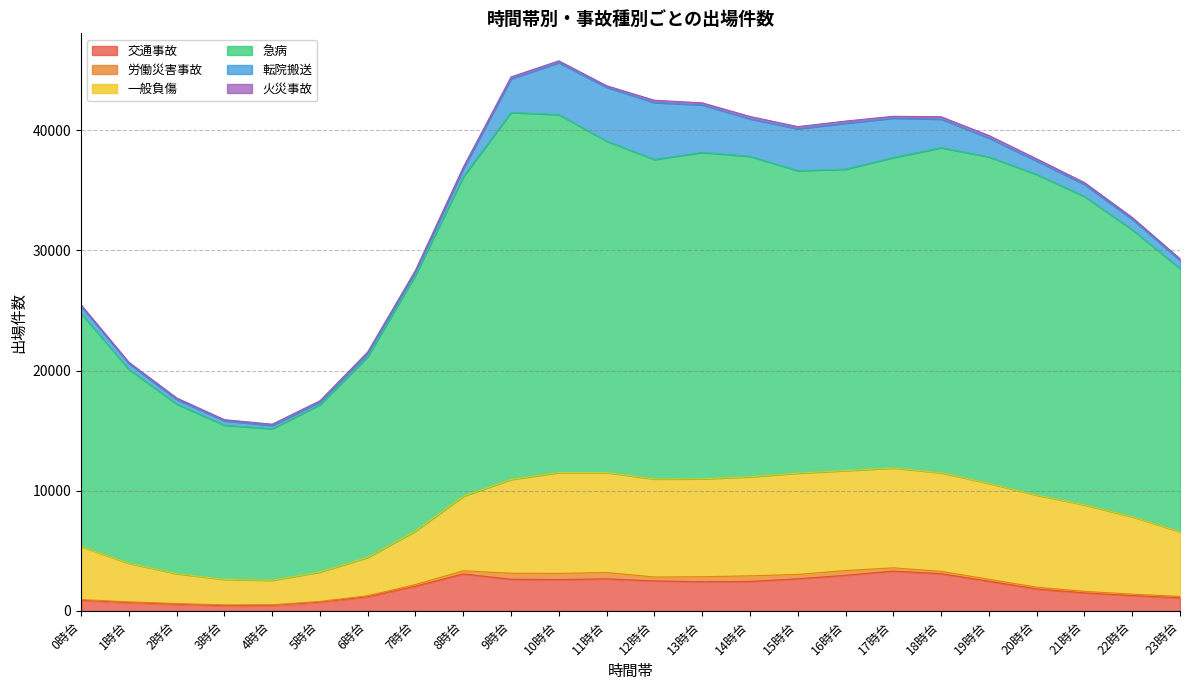

In 急病, how many points are lower than both neighbors (excluding endpoints)?

3